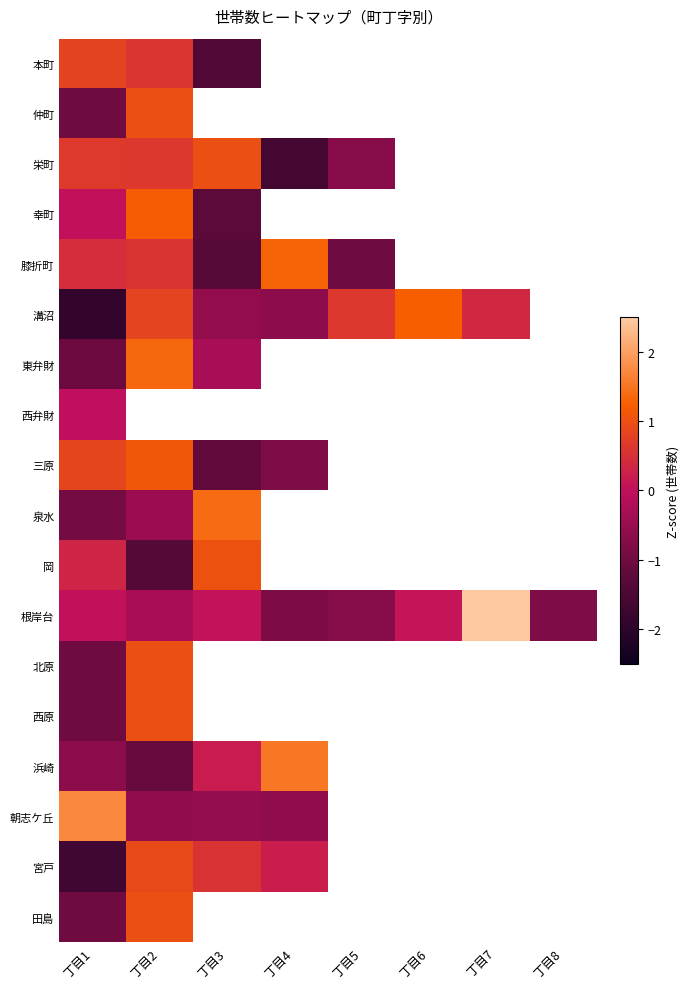

Where does the 溝沼 series first go above 0?

丁目2